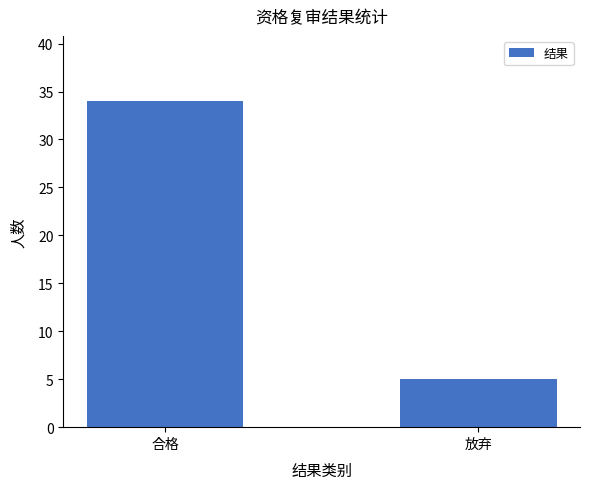

What is the difference between the maximum and minimum values?

29